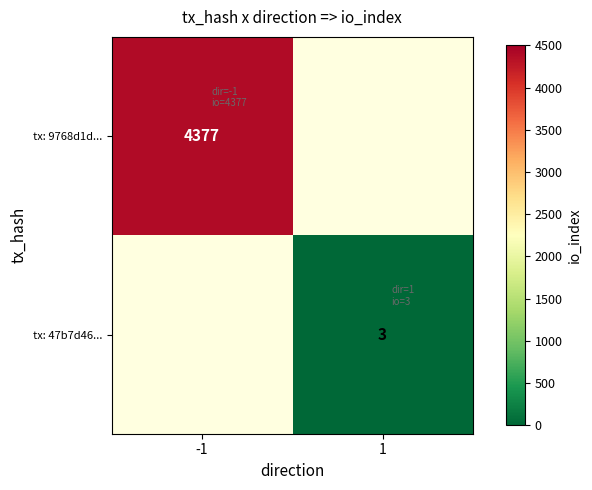

At how many categories does at least one series exceed 3363?

1